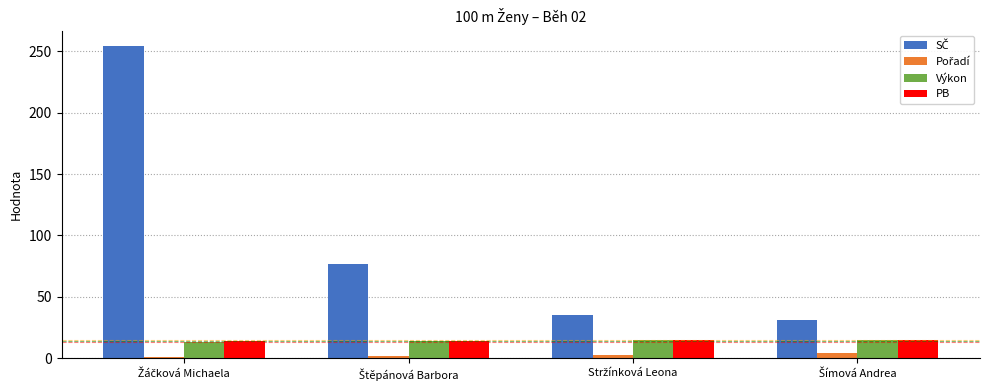

What is the value of the Výkon bar at the 4th from the left?

15.1